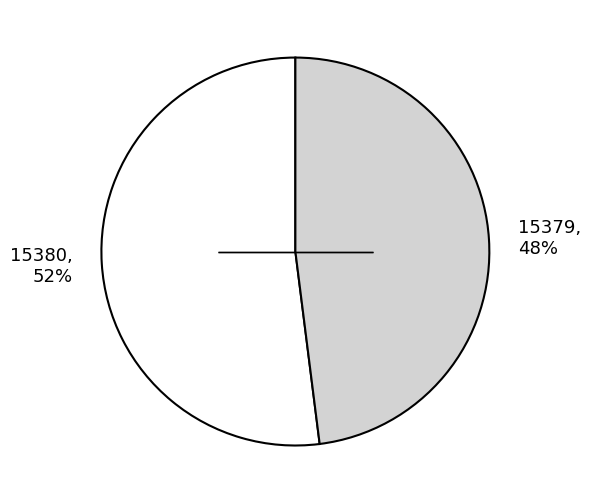

To the nearest percent, what percentage of the pie is 15380?

52%